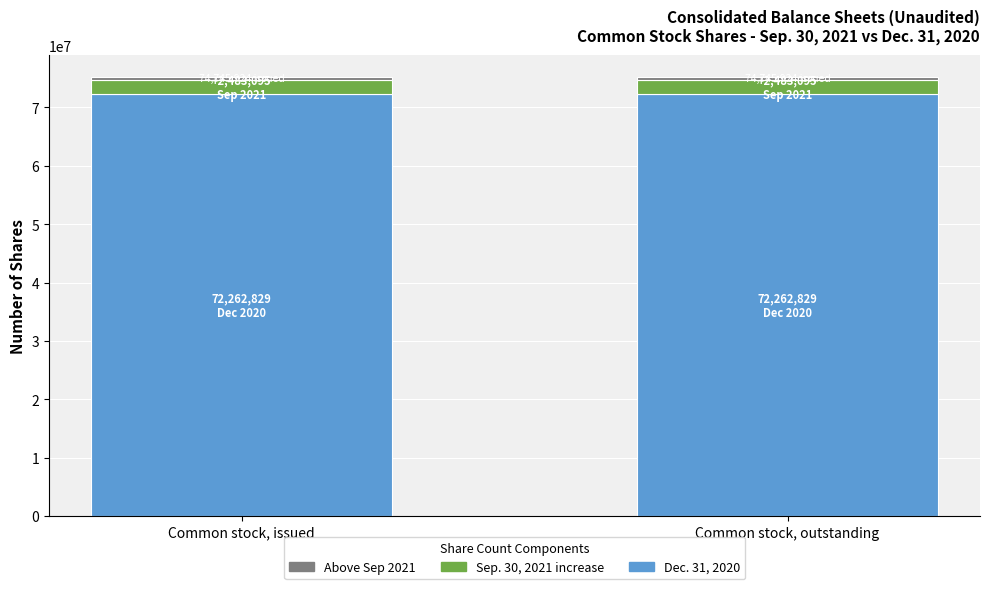

Count the number of categories in the chart.

2